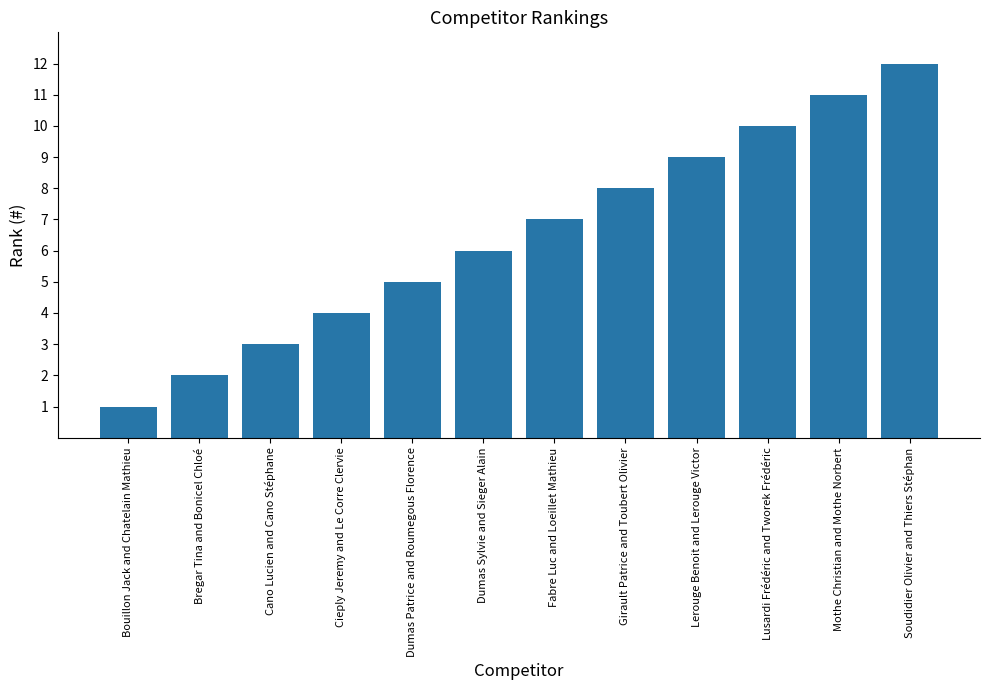

At which label is the value closest to 6?

Dumas Sylvie and Sieger Alain